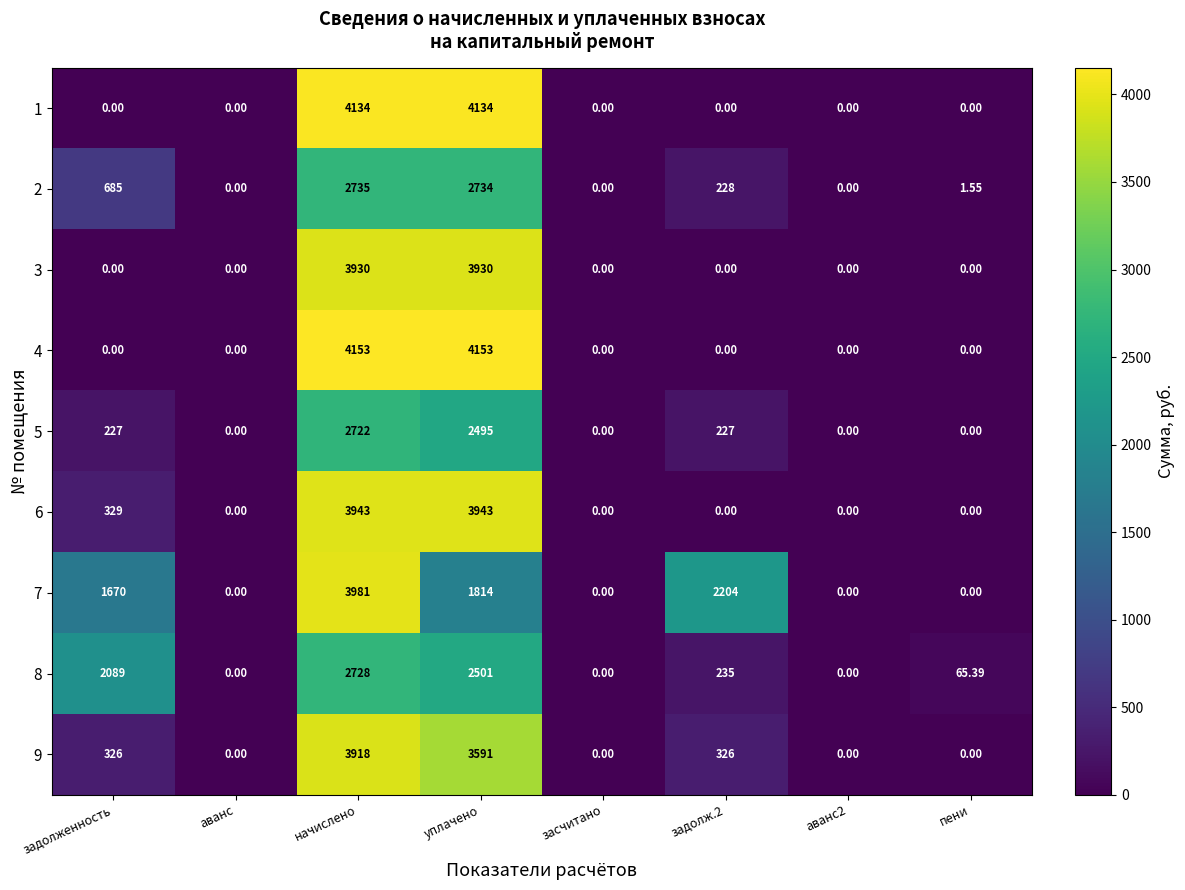

List the series in order of their peak value, lowest first.

5, 8, 2, 9, 3, 6, 7, 1, 4